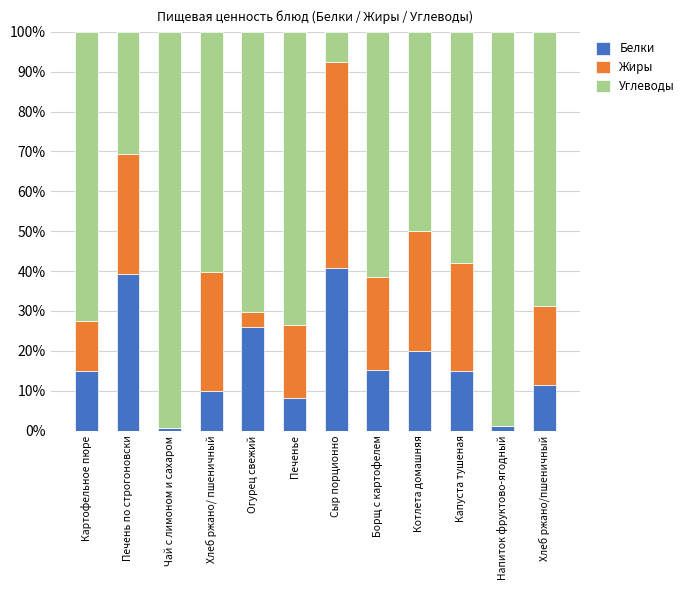

What are all the series names shown in the legend?

Белки, Жиры, Углеводы